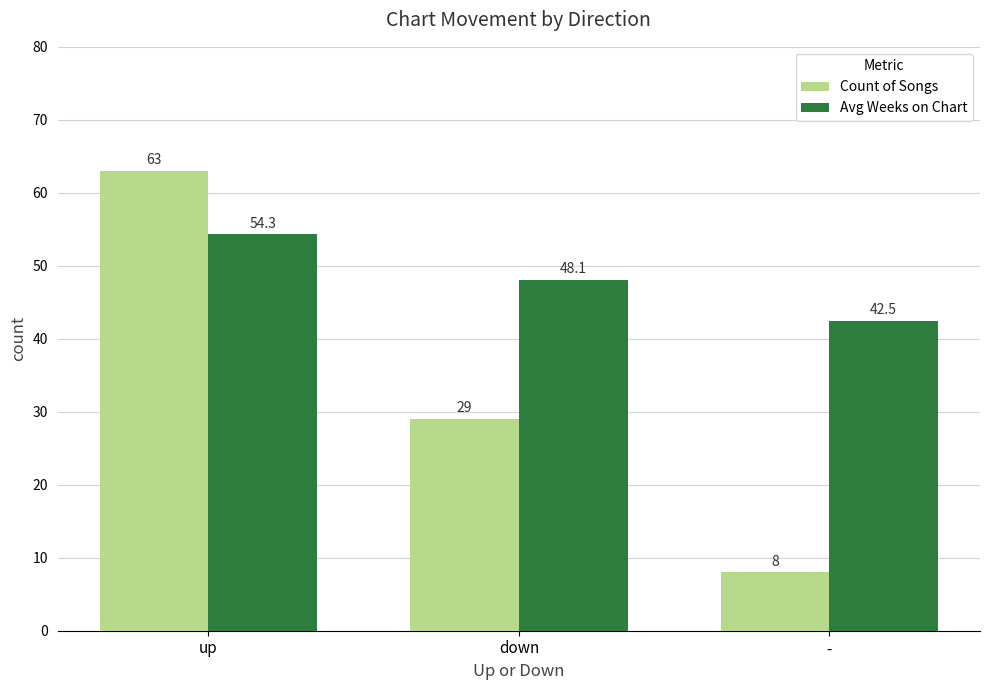

What is the value of the Avg Weeks on Chart bar at the 2nd from the left?

48.1